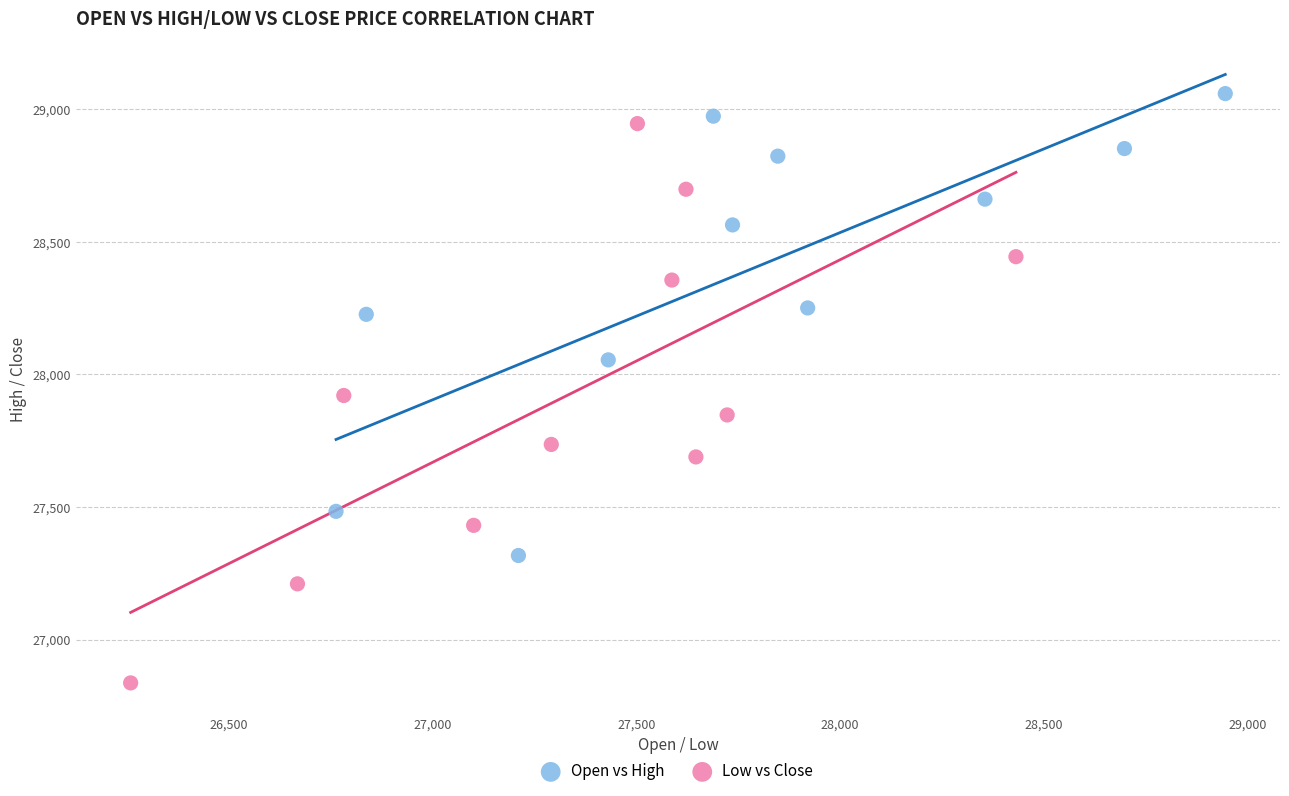

What are all the series names shown in the legend?

Open vs High, Low vs Close